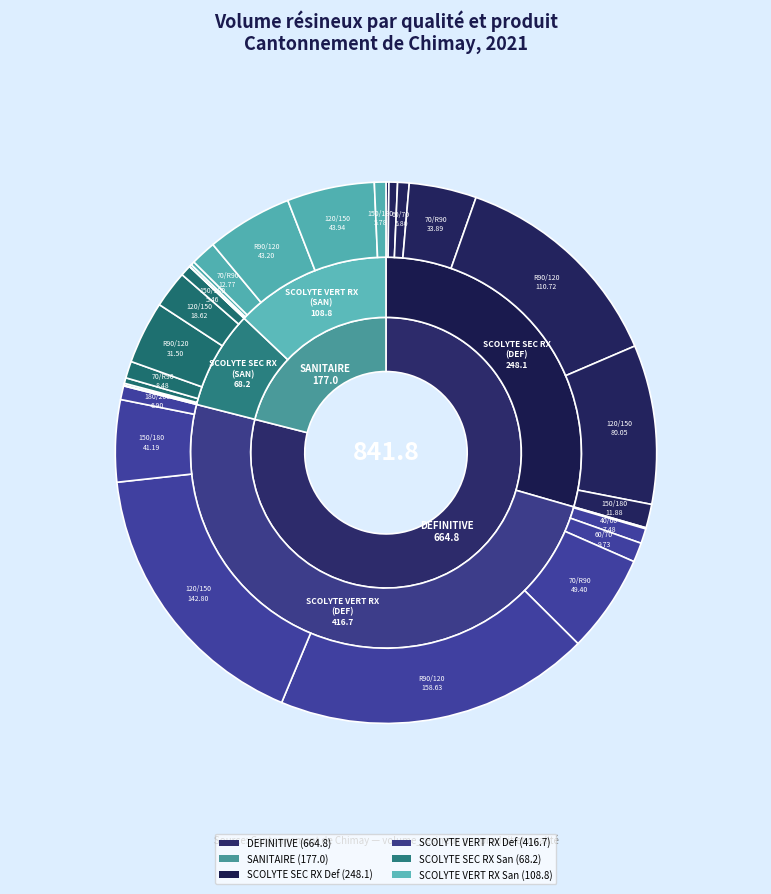

Does any single category account for the majority?

No